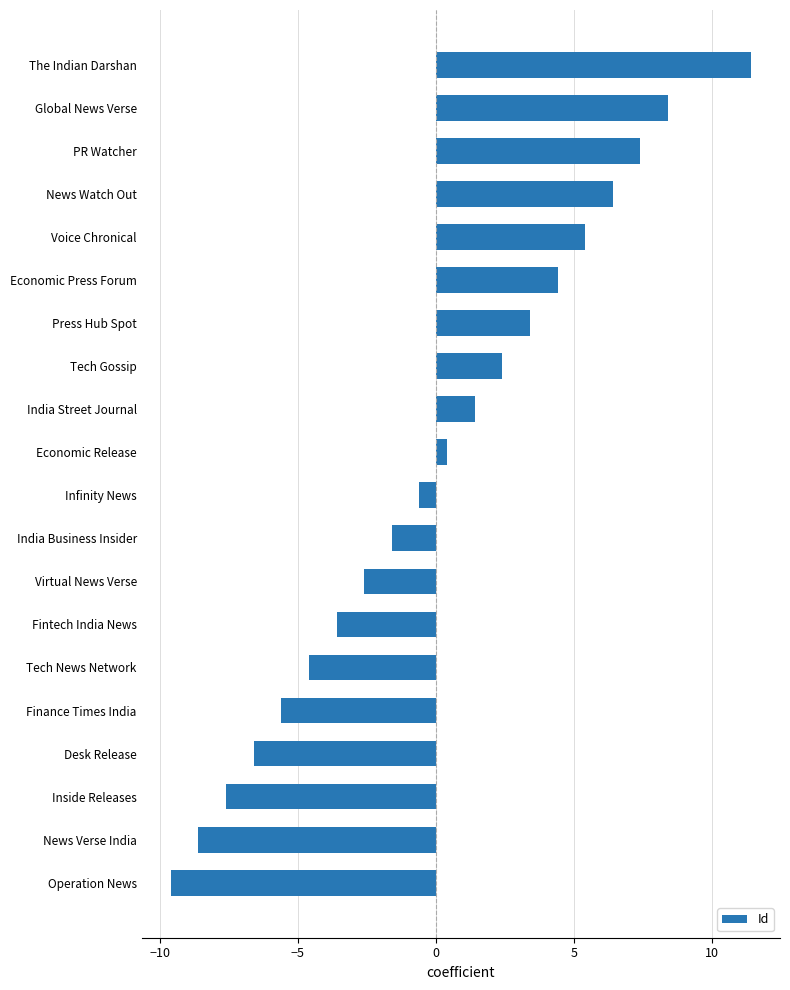

Reading bottom to top, what are all the values shown in this chart?

-9.6	-8.6	-7.6	-6.6	-5.6	-4.6	-3.6	-2.6	-1.6	-0.6	0.4	1.4	2.4	3.4	4.4	5.4	6.4	7.4	8.4	11.4